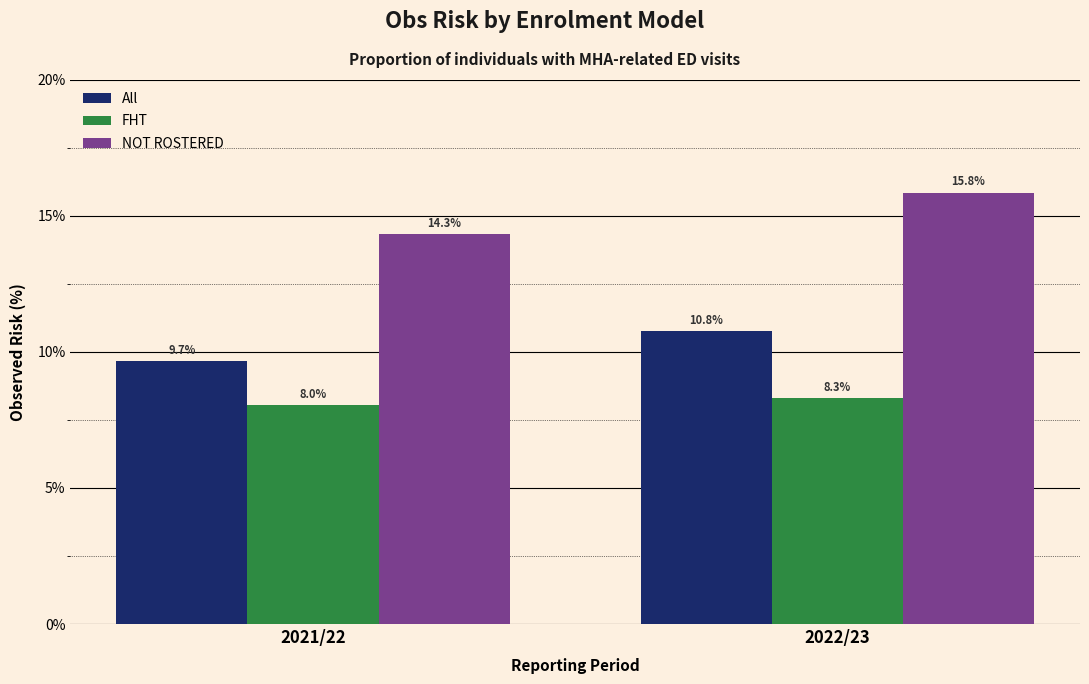

Reading left to right, extract all data points from this chart.

All: 9.7	10.8
FHT: 8.0	8.3
NOT ROSTERED: 14.3	15.8